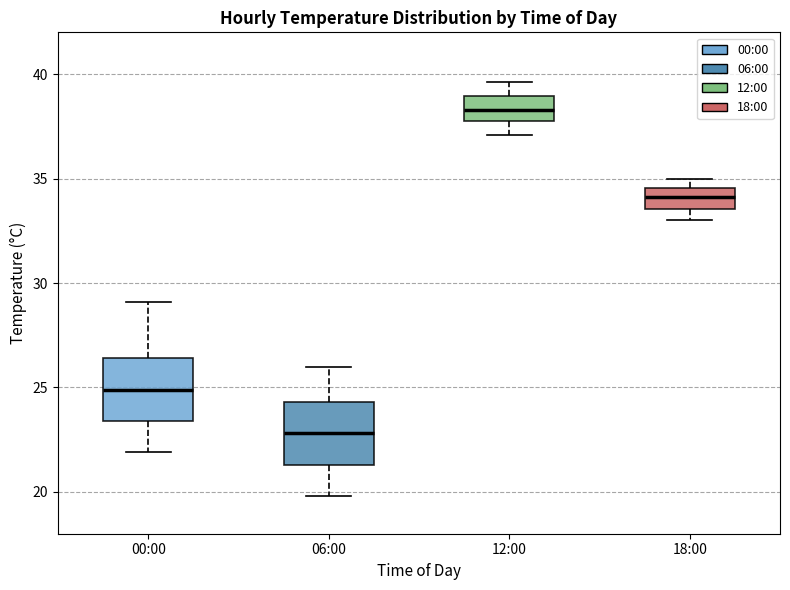

Reading left to right, read every box against the y-axis: the position of its median line, the range the box covers, and the ends of its whiskers. The values are not printed on the chart, so give them approximately, as read against the axis.

00:00: median 25.0, box 23.5 to 26.5, whiskers 22.0 to 29.0
06:00: median 23.0, box 21.5 to 24.5, whiskers 20.0 to 26.0
12:00: median 38.5, box 38.0 to 39.0, whiskers 37.0 to 39.5
18:00: median 34.0, box 33.5 to 34.5, whiskers 33.0 to 35.0